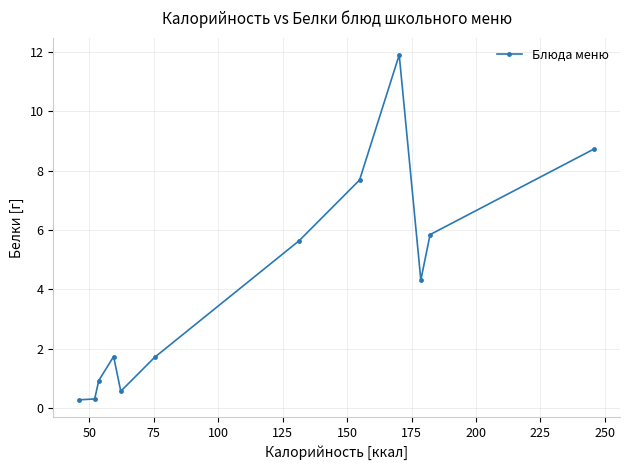

What is the difference between the maximum and minimum values?

11.6